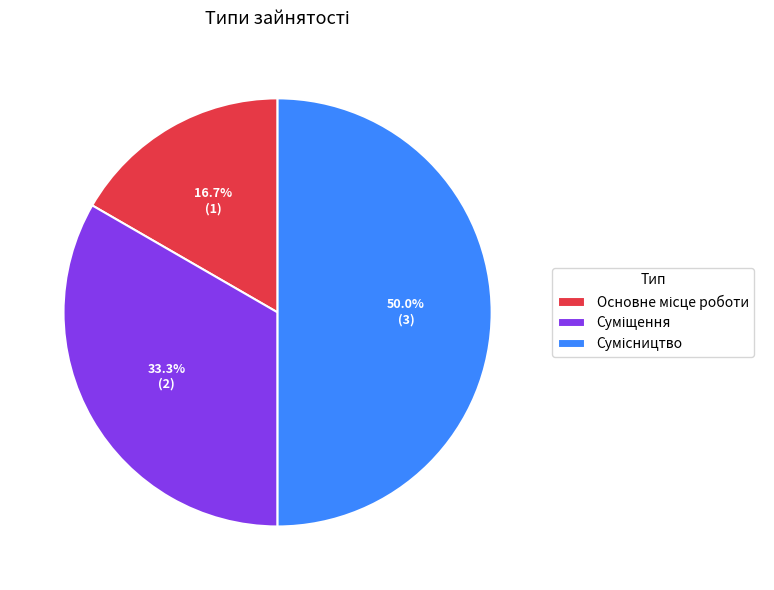

What is the smallest slice in the pie chart?

Основне місце роботи